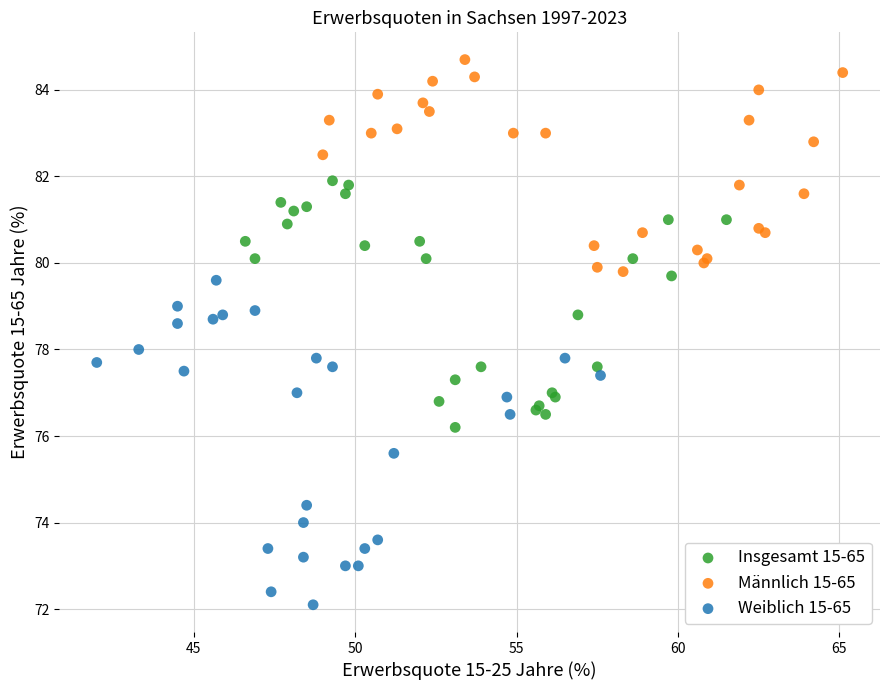

Which series reaches the maximum Y coordinate?

Männlich 15-65